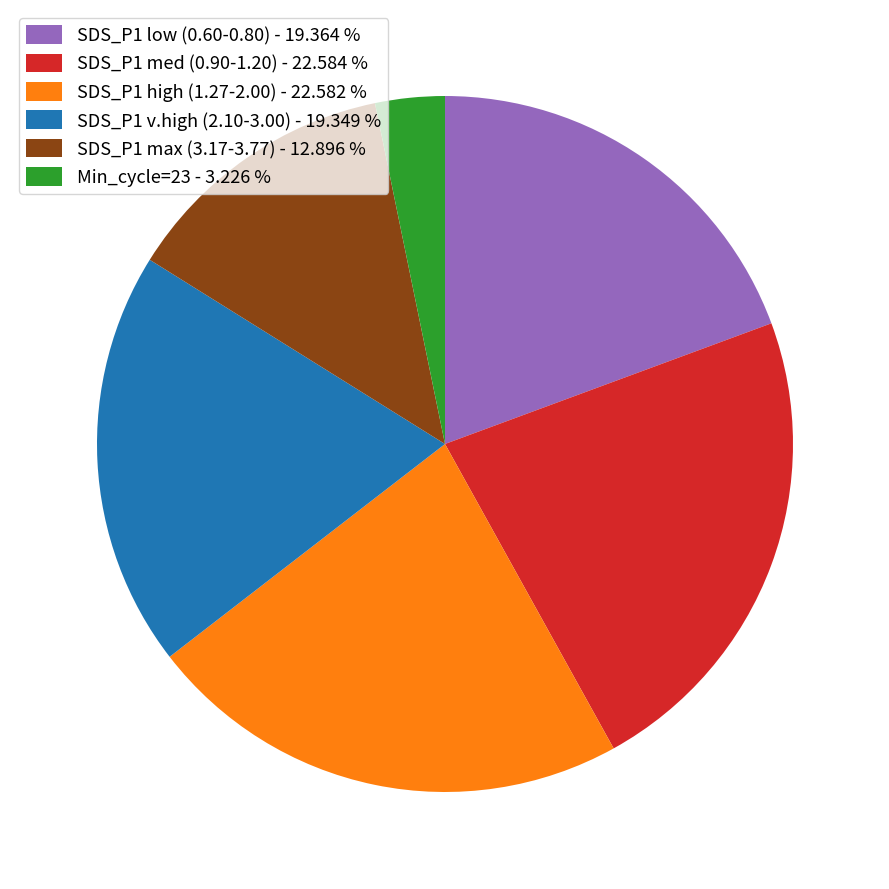

Is there a majority slice in this chart?

No